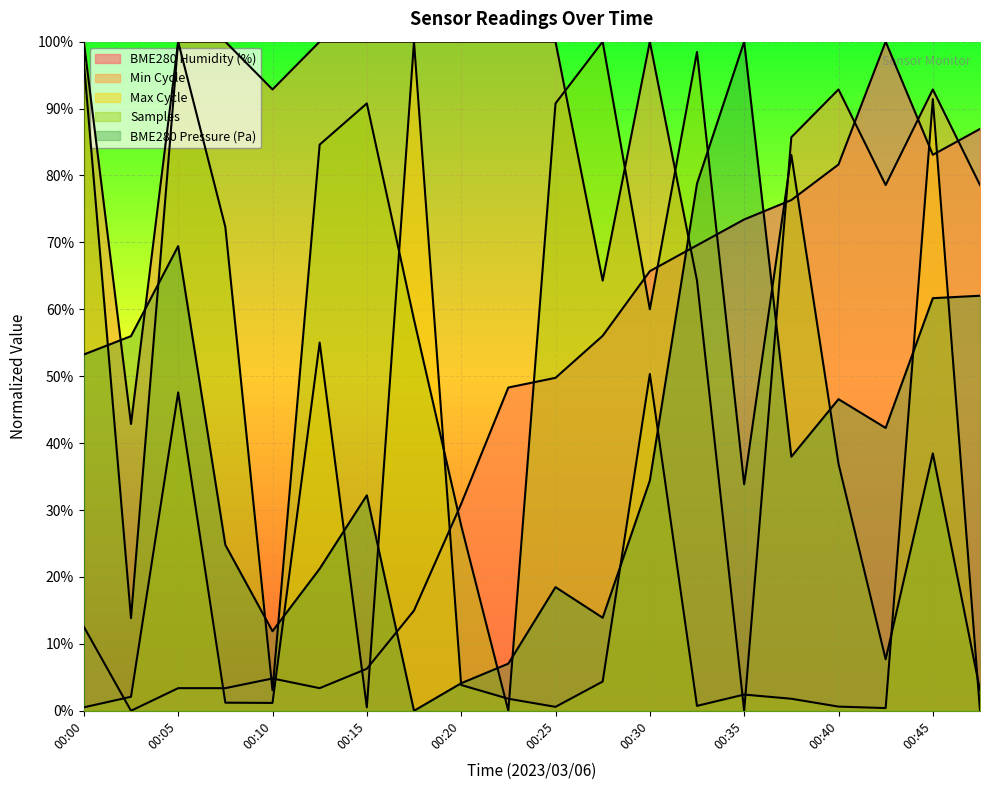

Is it true that BME280_pressure equals 0.2 at 00:03?

False